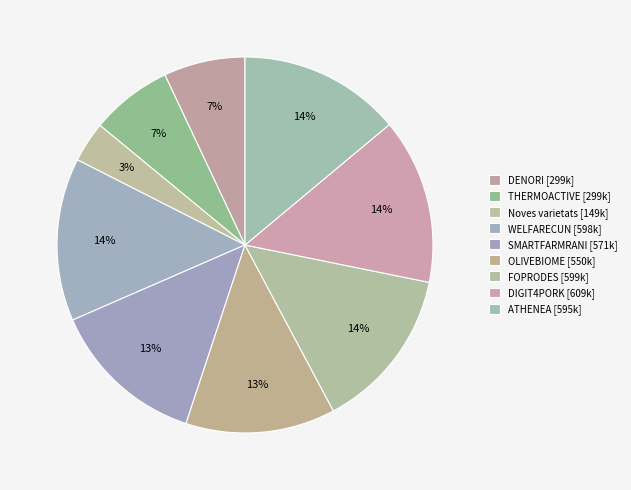

To the nearest percent, what is the average slice percentage?

11%